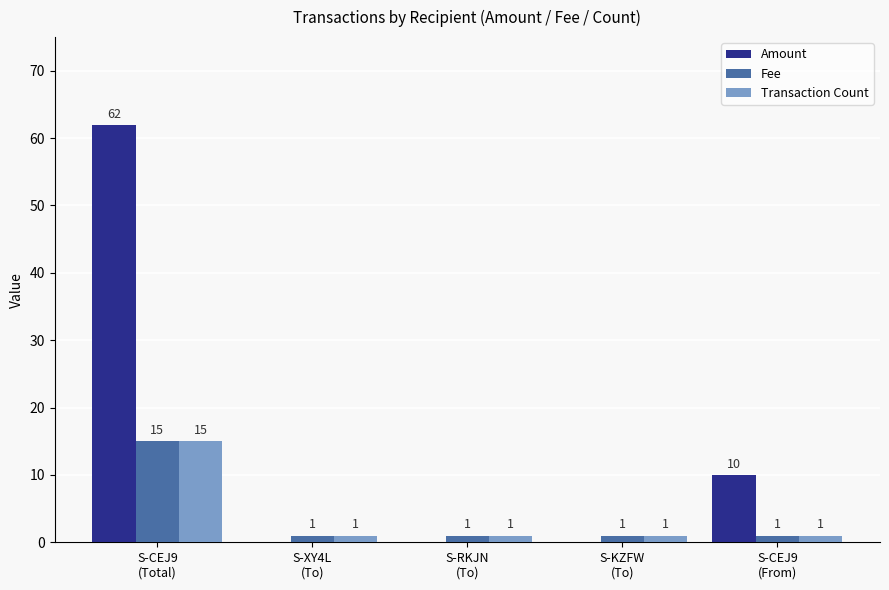

Reading left to right, transcribe all the data shown in this chart.

Amount: 62	0	0	0	10
Fee: 15	1	1	1	1
Transaction Count: 15	1	1	1	1